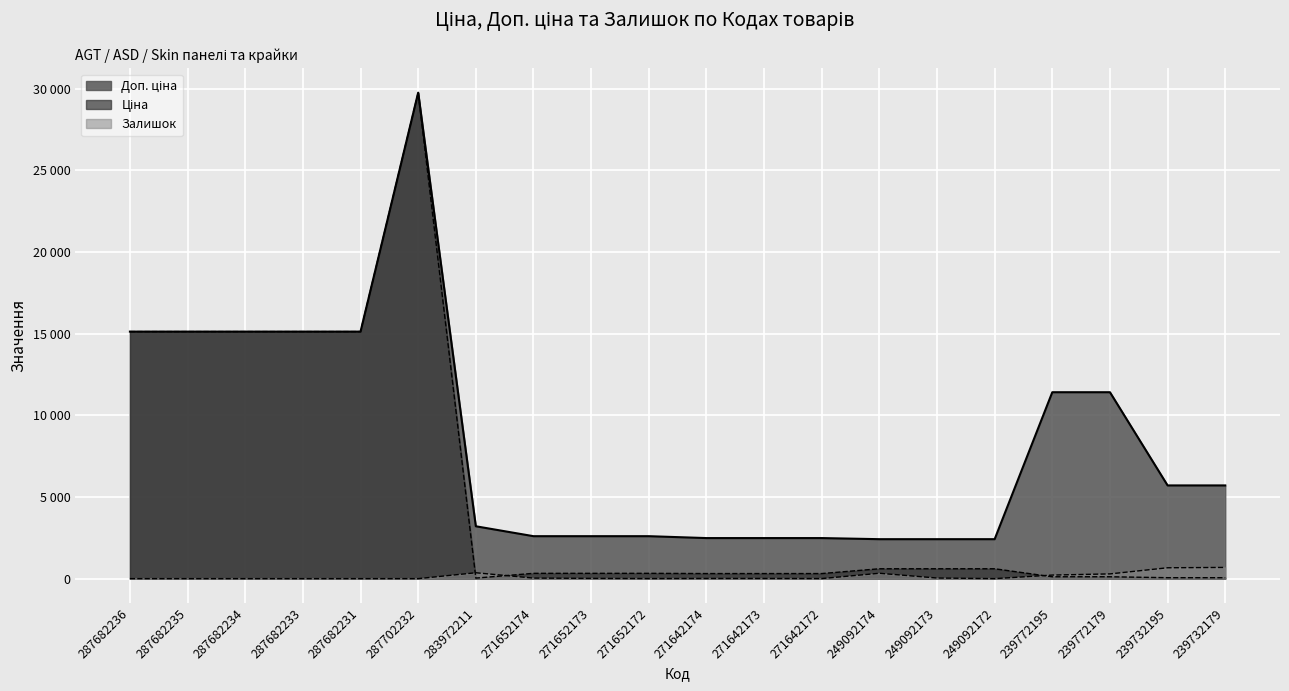

How many interior local valleys does the Залишок series have?

3